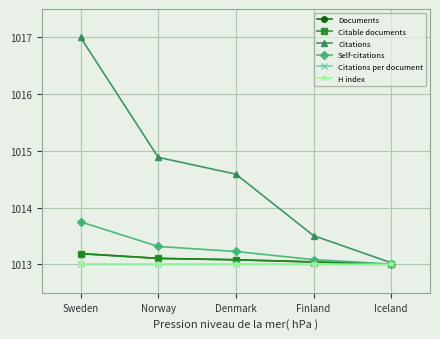

At which category is the sum across all series the highest?

Sweden